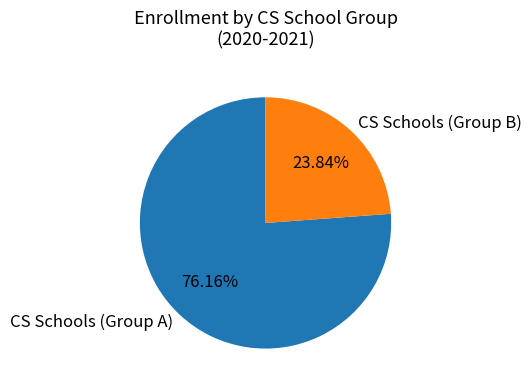

What is the ratio of the value at CS Schools (Group A) to the value at CS Schools (Group B)?

3.2